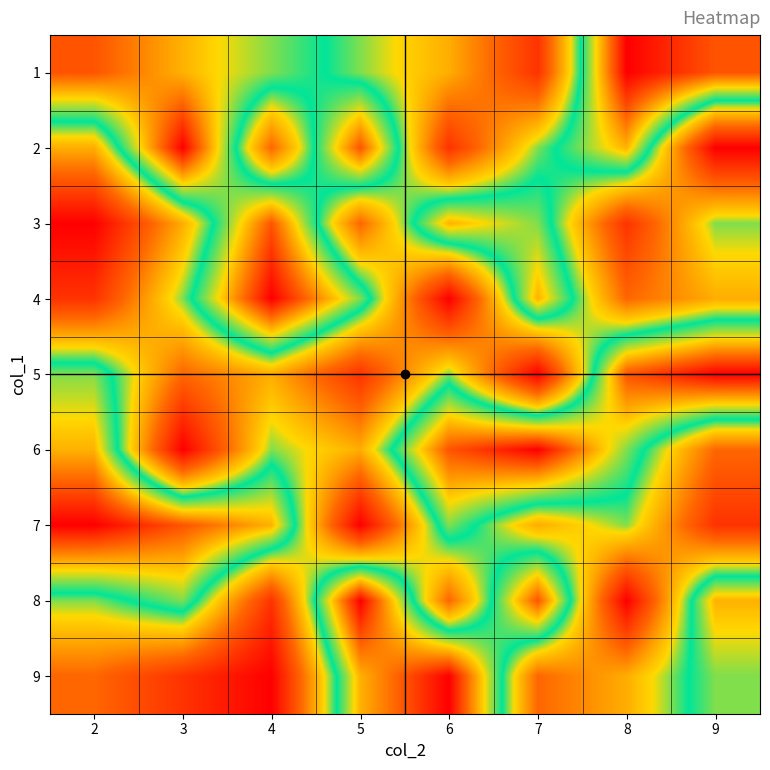

What is the difference between the highest and lowest values at 8?

8